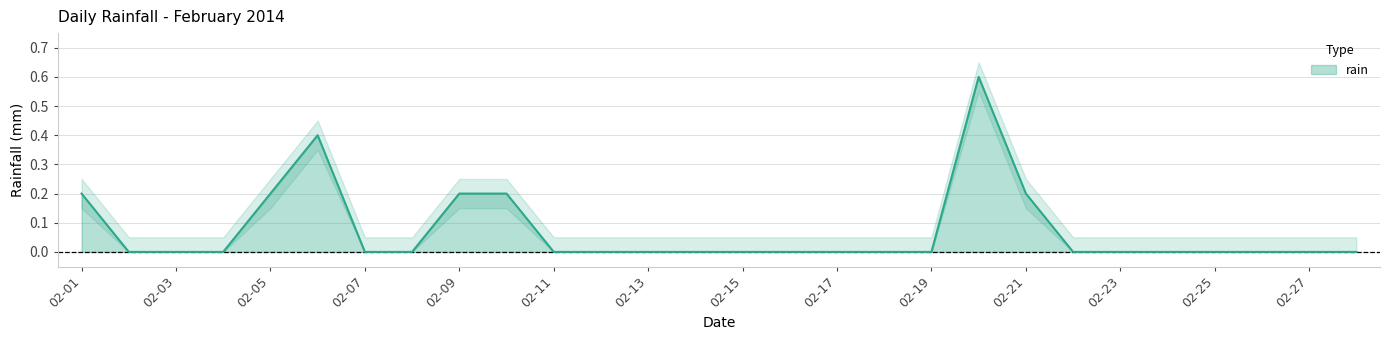

True or false: rain has a value of 0.0 at 02-25.

True